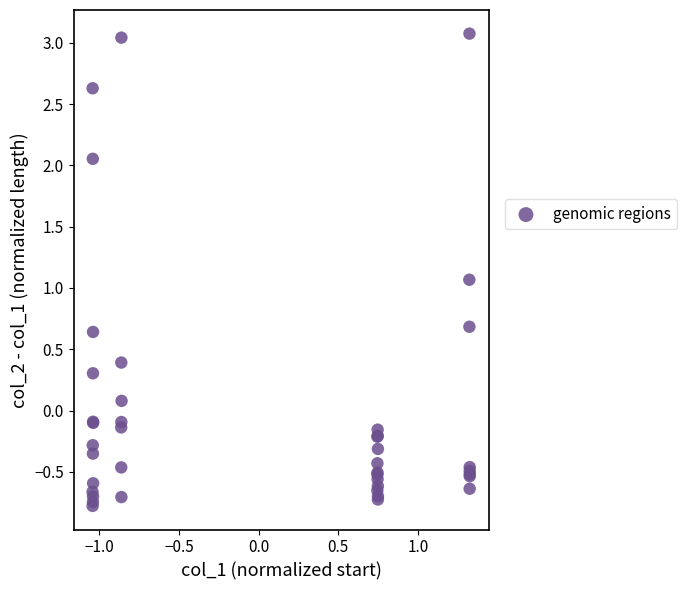

What Y value in the scatter plot is closest to 1?

1.1